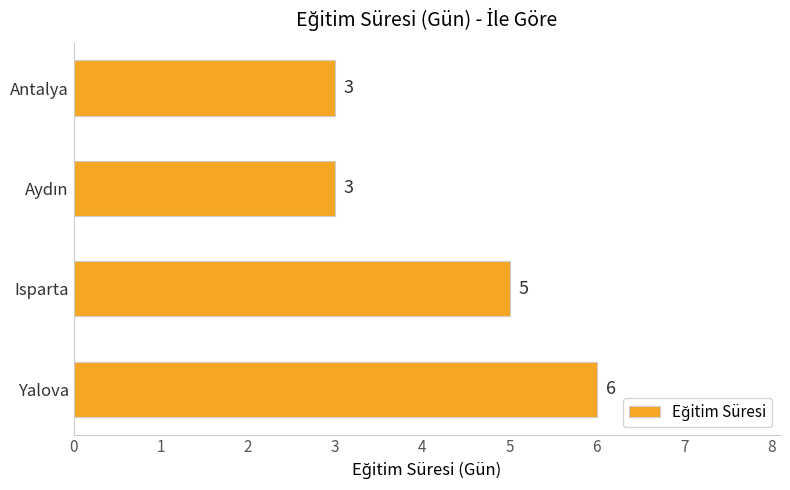

Reading top to bottom, extract all data points from this chart.

3	3	5	6